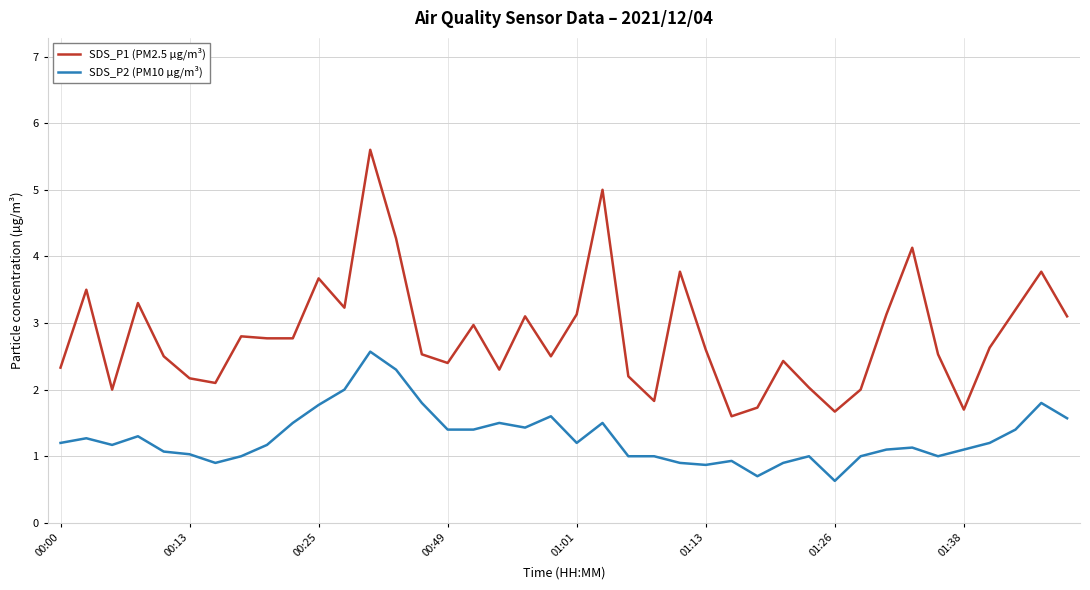

List the series in order of their peak value, highest first.

SDS_P1 (PM2.5 µg/m³), SDS_P2 (PM10 µg/m³)